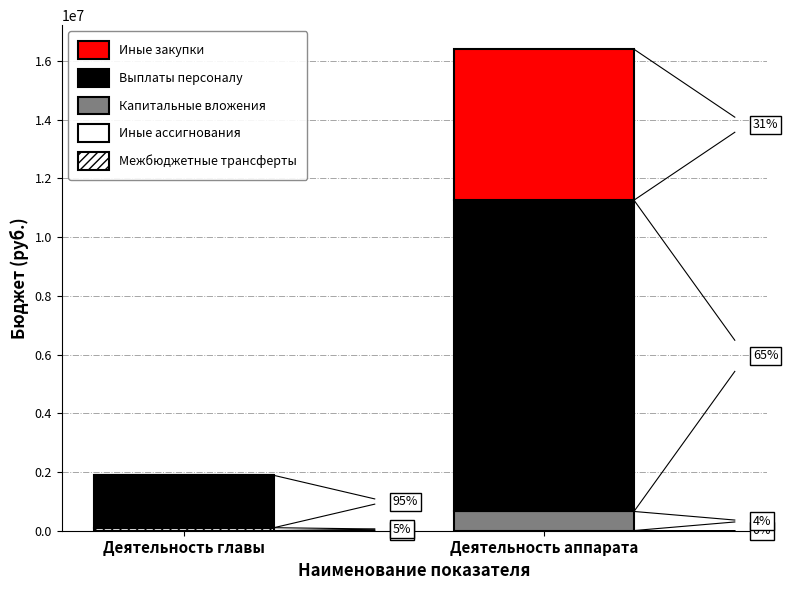

List the labels in order of Межбюджетные трансферты value, largest first.

Деятельность главы, Деятельность аппарата